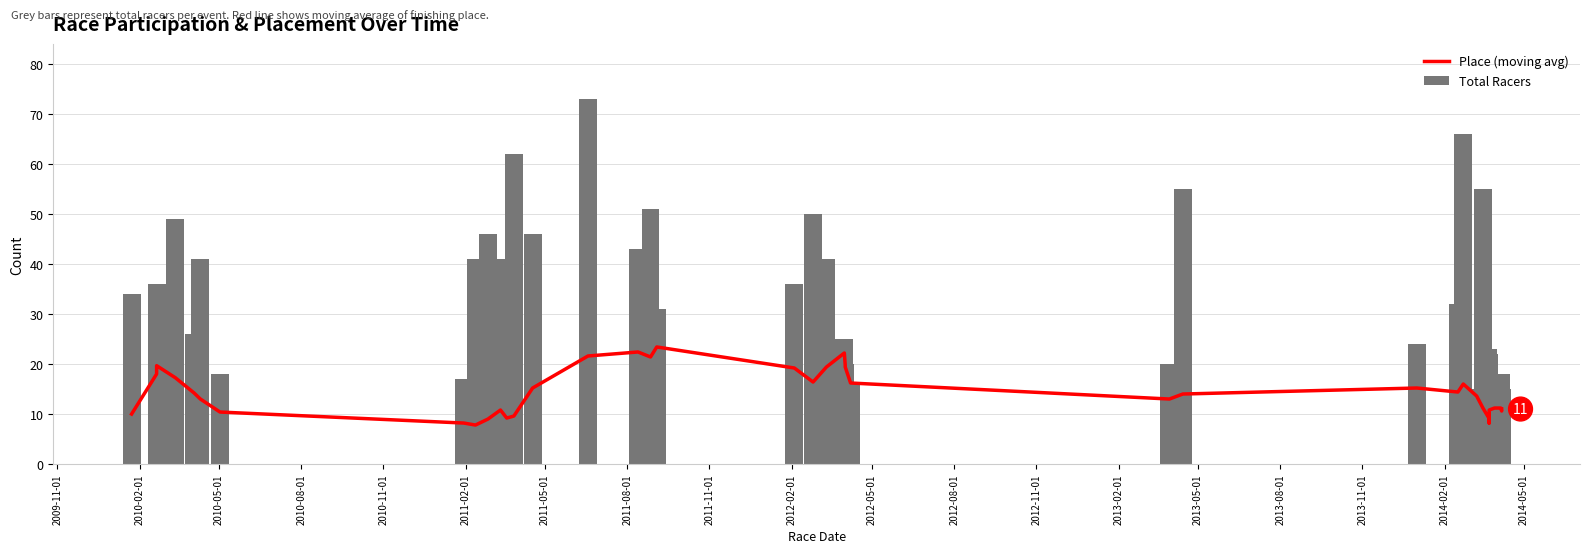

What is the average value of the Total Racers series?

33.3